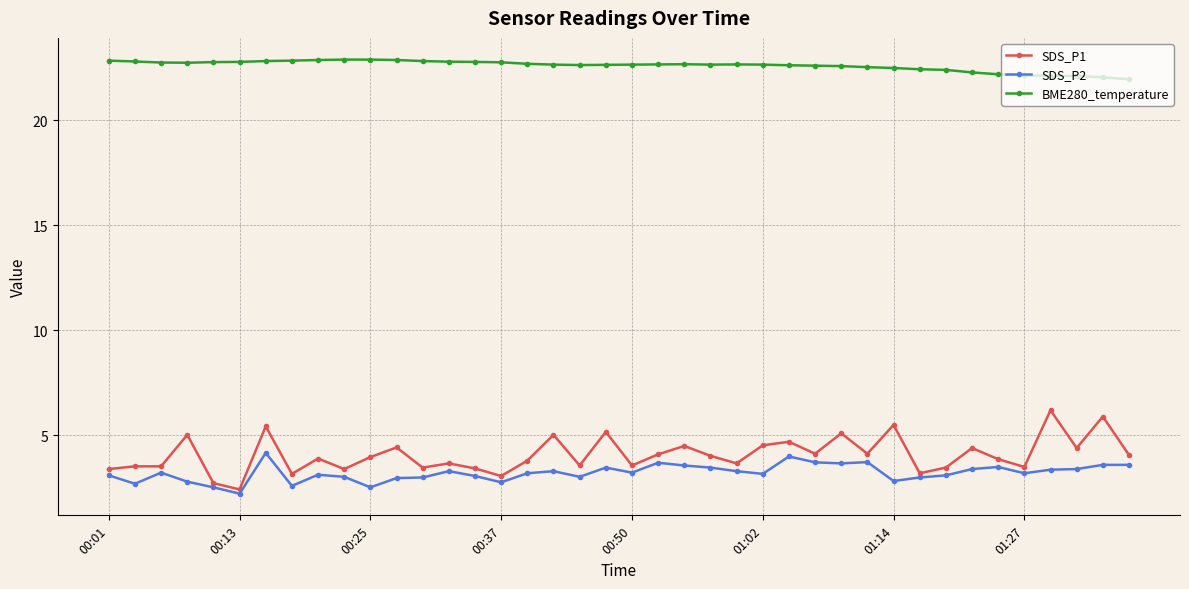

How many lines are shown in the chart?

3